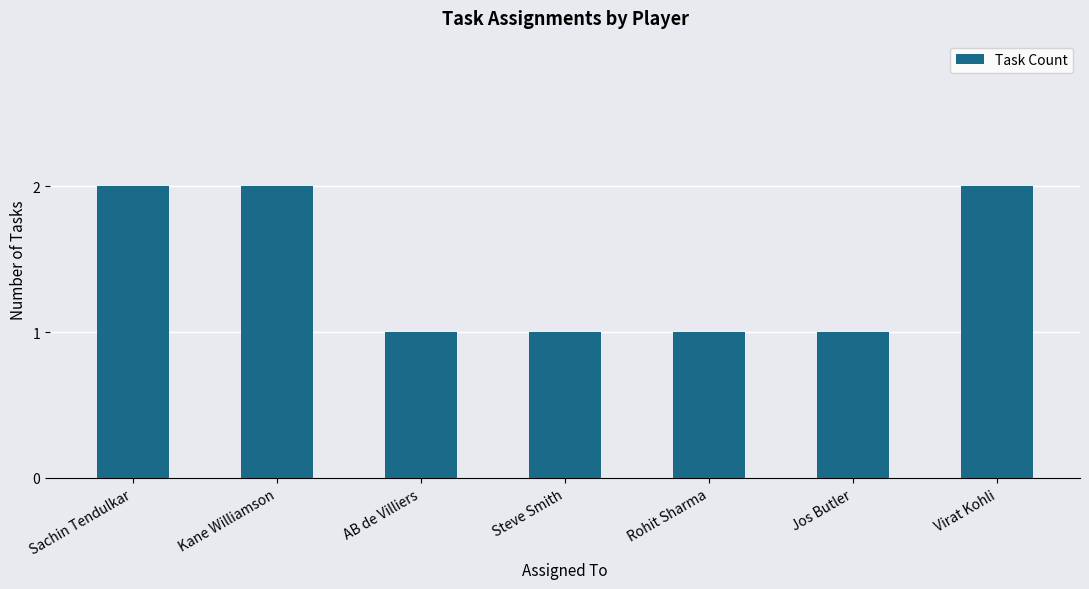

What is the label of the 3rd bar from the left?

AB de Villiers